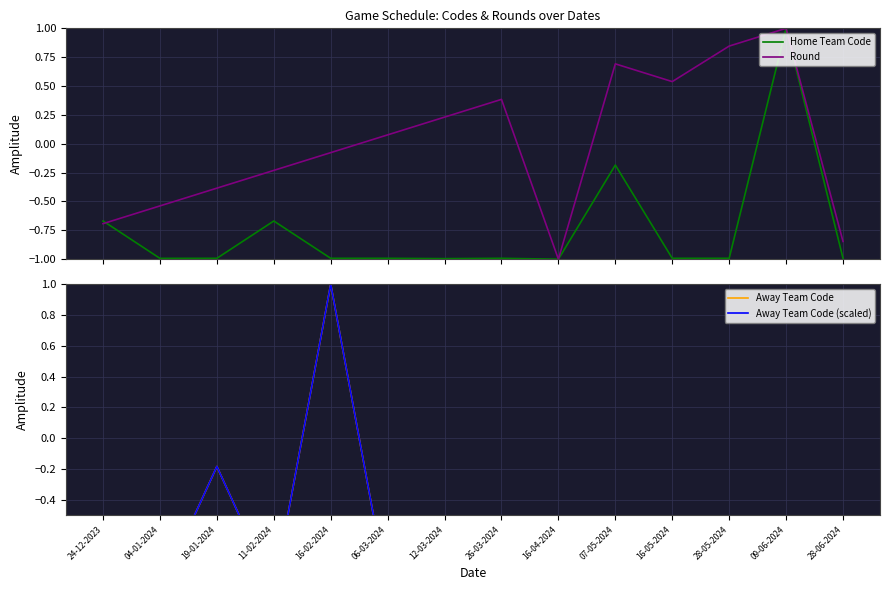

Is the value of Away Team Code (scaled) at 24-12-2023 greater than the value of Home Team Code at 16-05-2024?

No